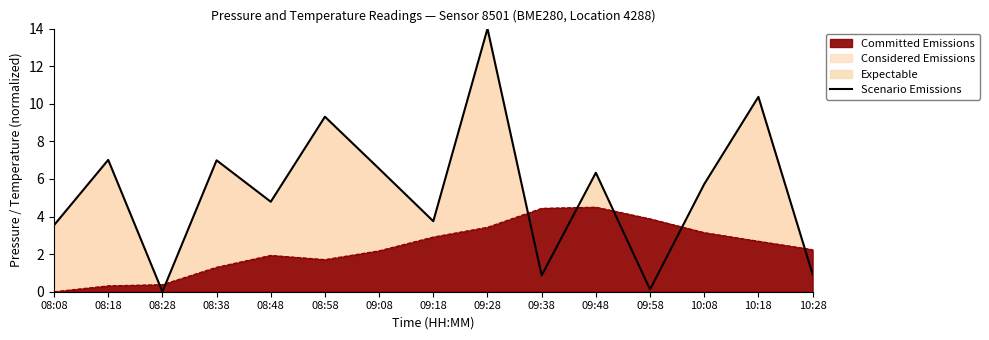

What position from the right is 08:38?

12